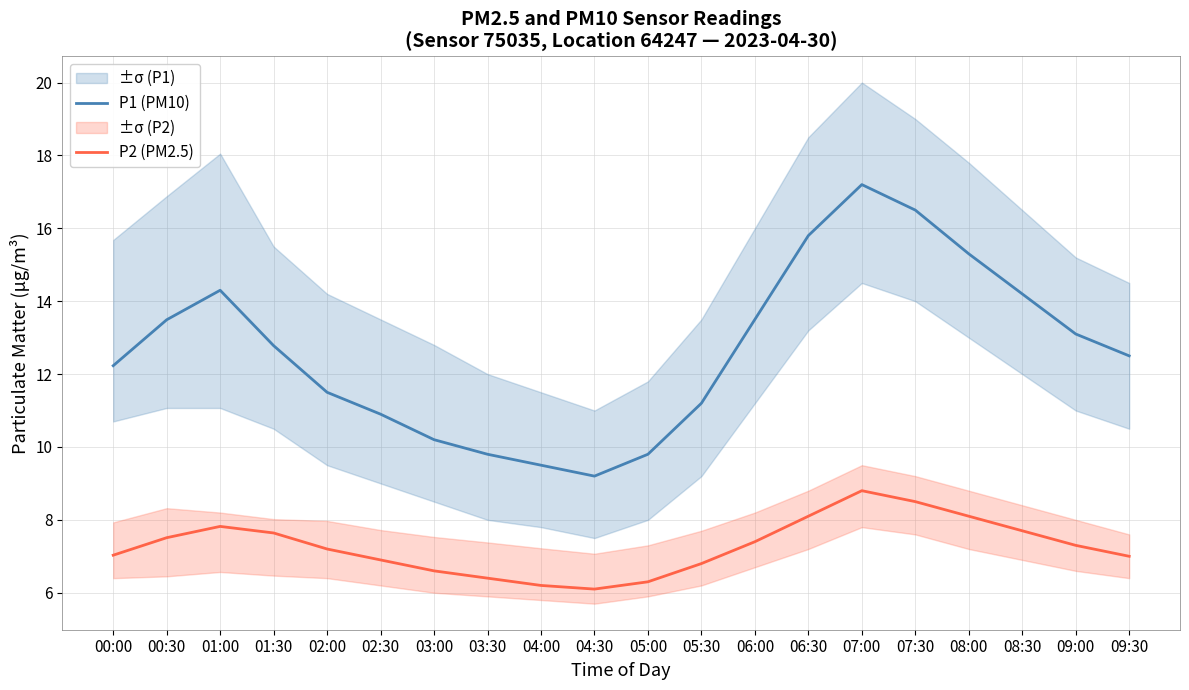

How many data points in P2 (PM2.5) are above 7?

12